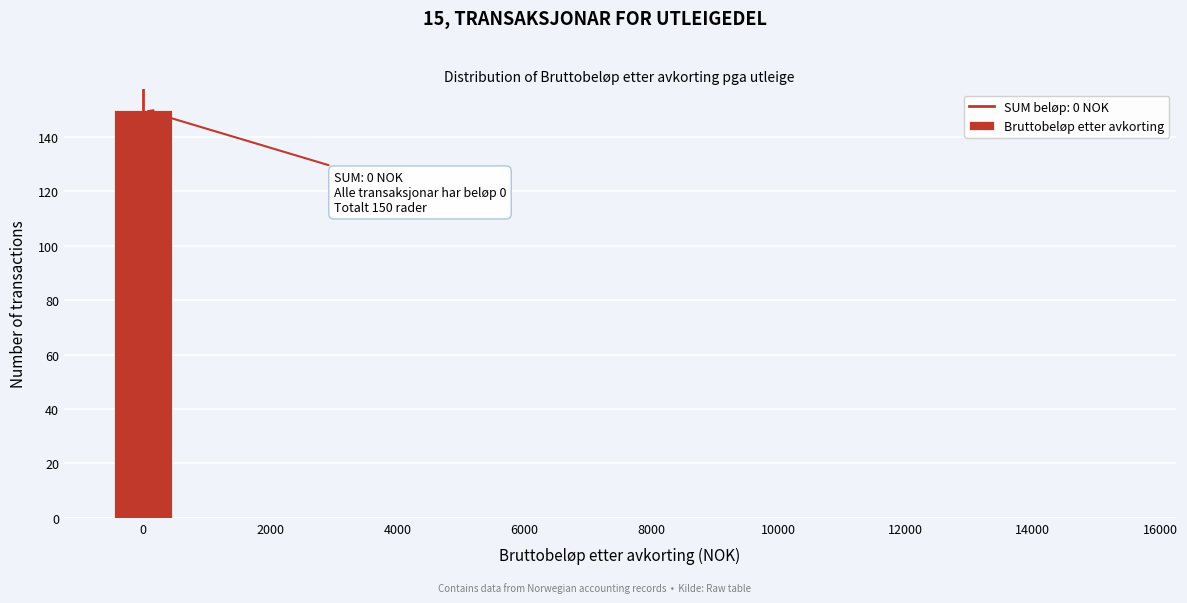

Over which range of the x-axis is the bar tallest?

-500 to 500